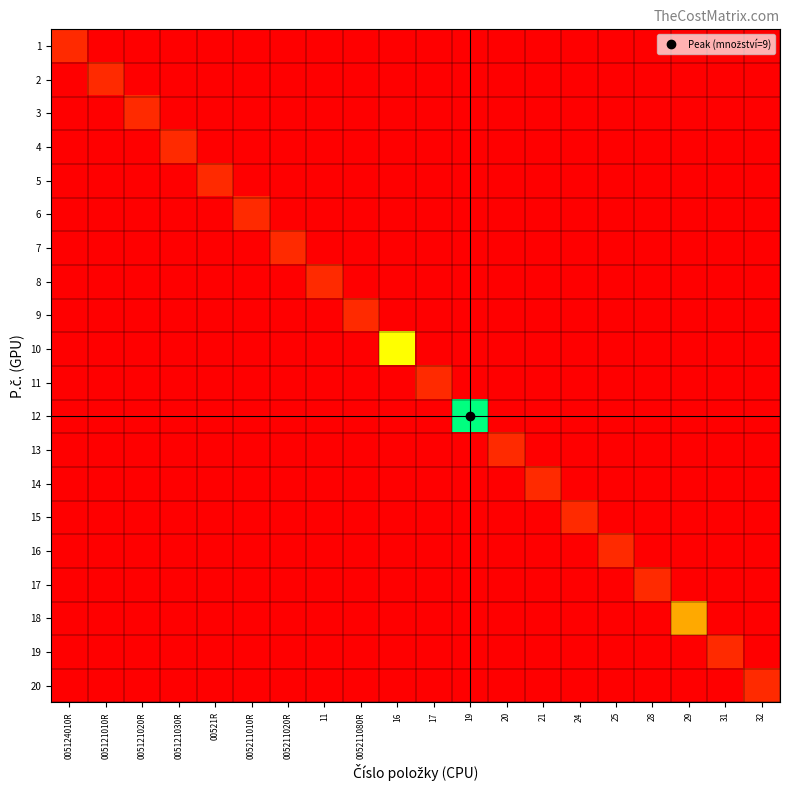

At how many categories does at least one series exceed 0?

20